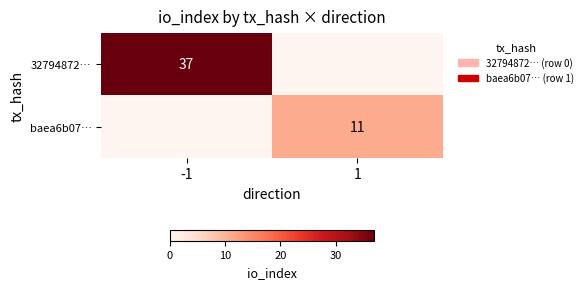

Is it true that 32794872… equals 37 at -1?

True